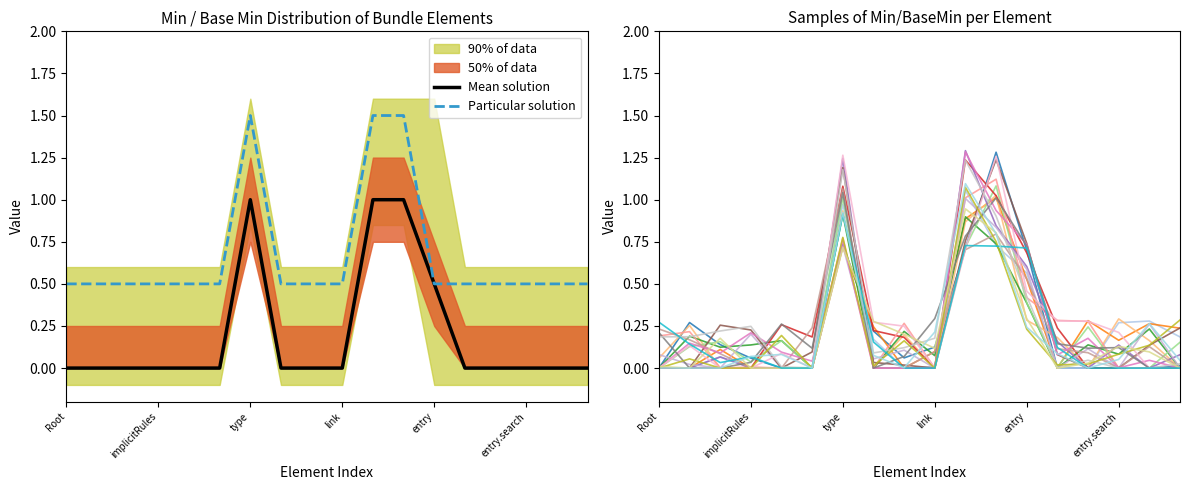

Is it true that Particular solution equals 0.5 at entry?

True